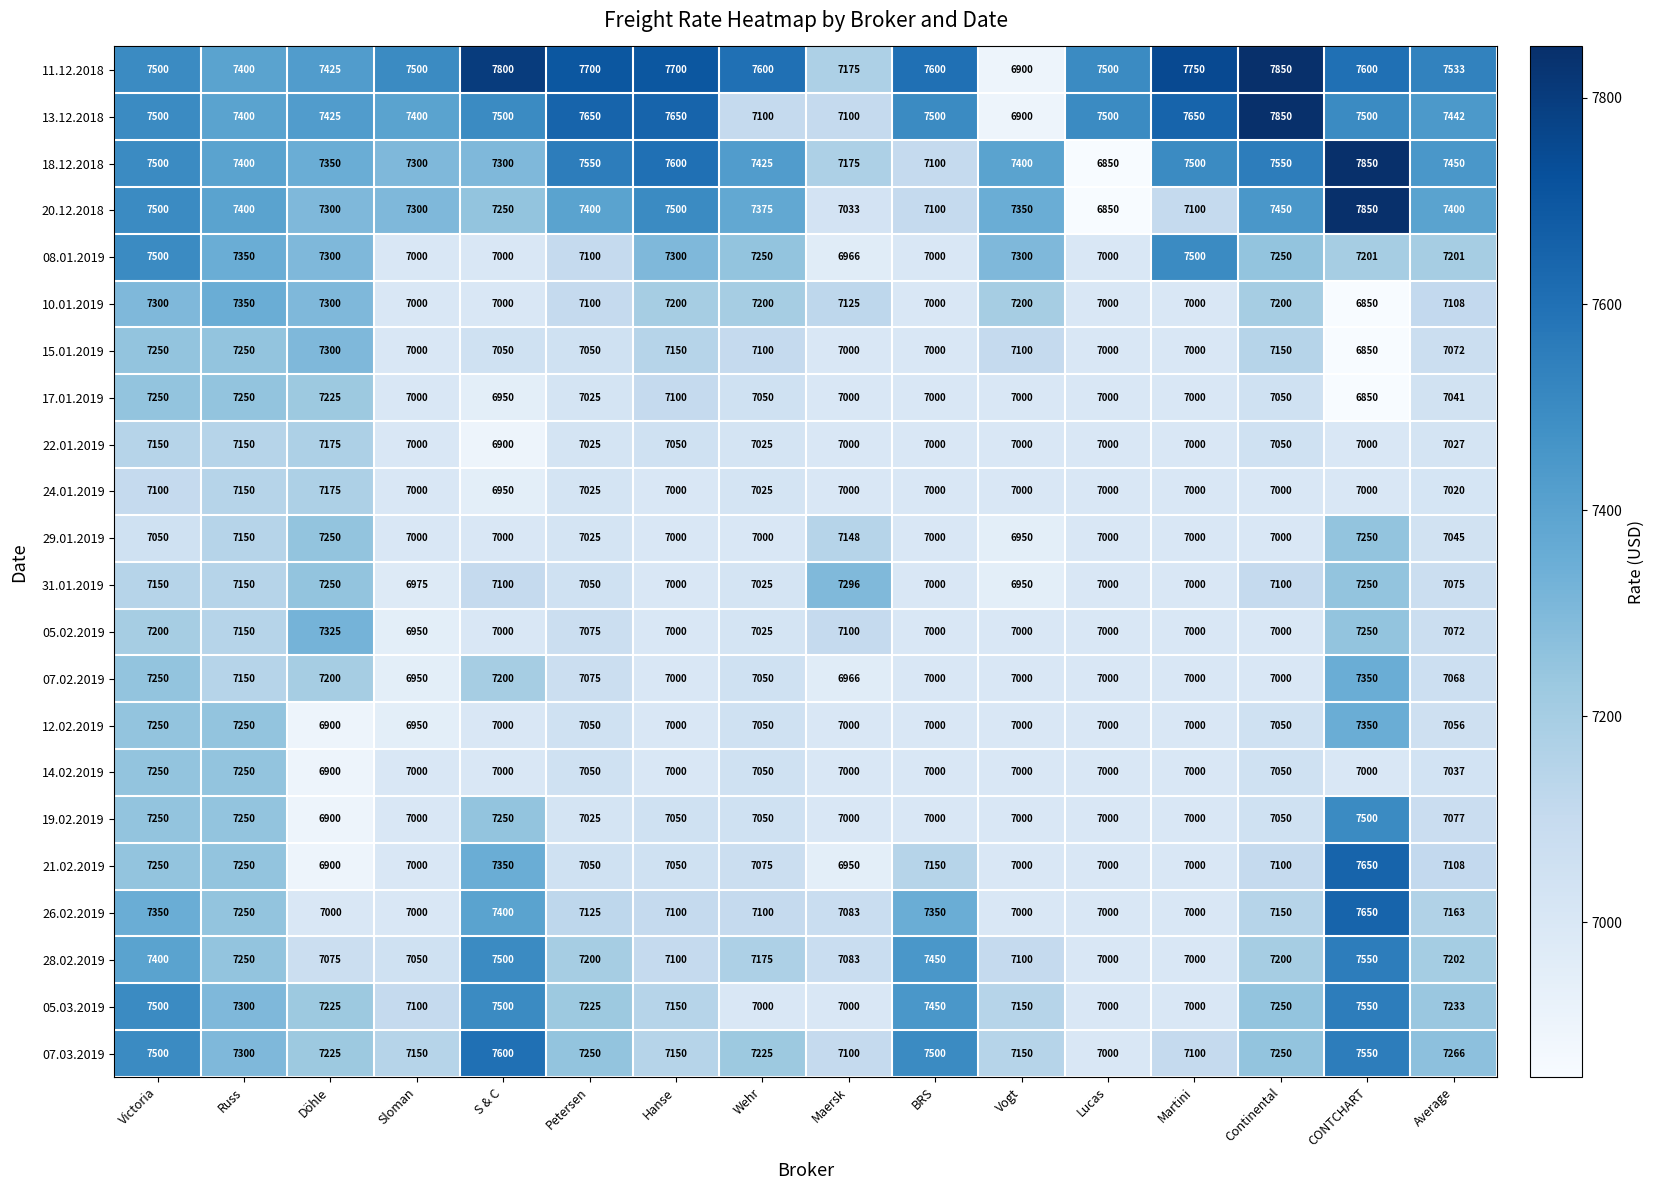

What is the average value of the 17.01.2019 series?

7049